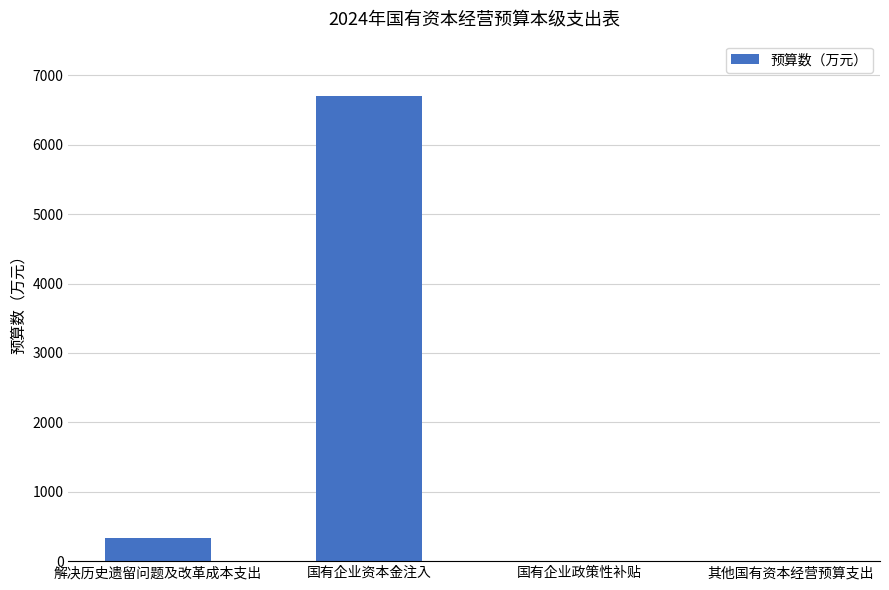

At which label is the value closest to 3353?

解决历史遗留问题及改革成本支出